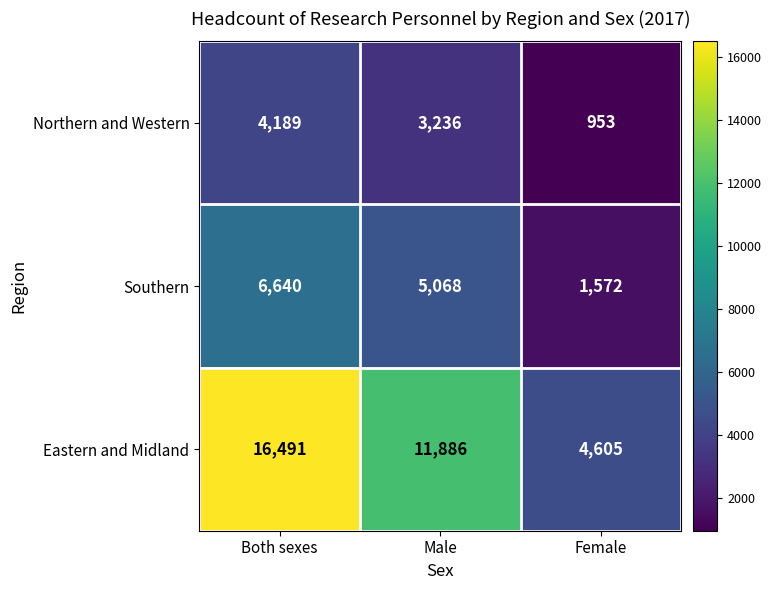

How many series are shown in this chart?

3